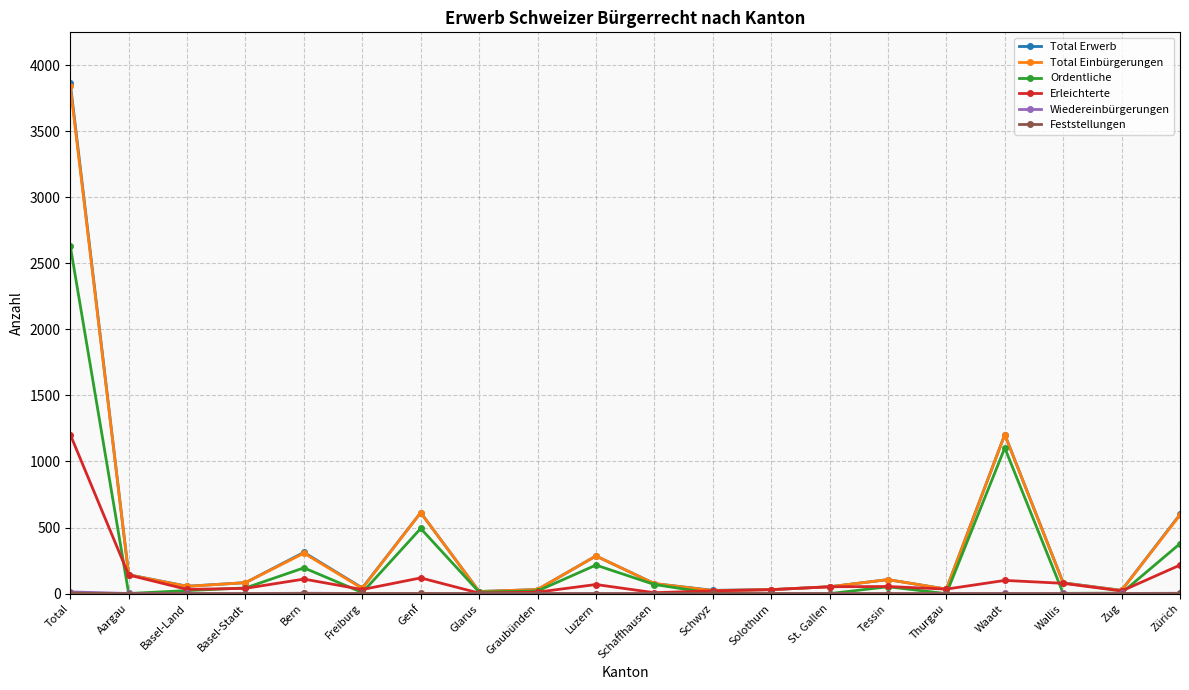

At which category is the sum across all series the highest?

Total